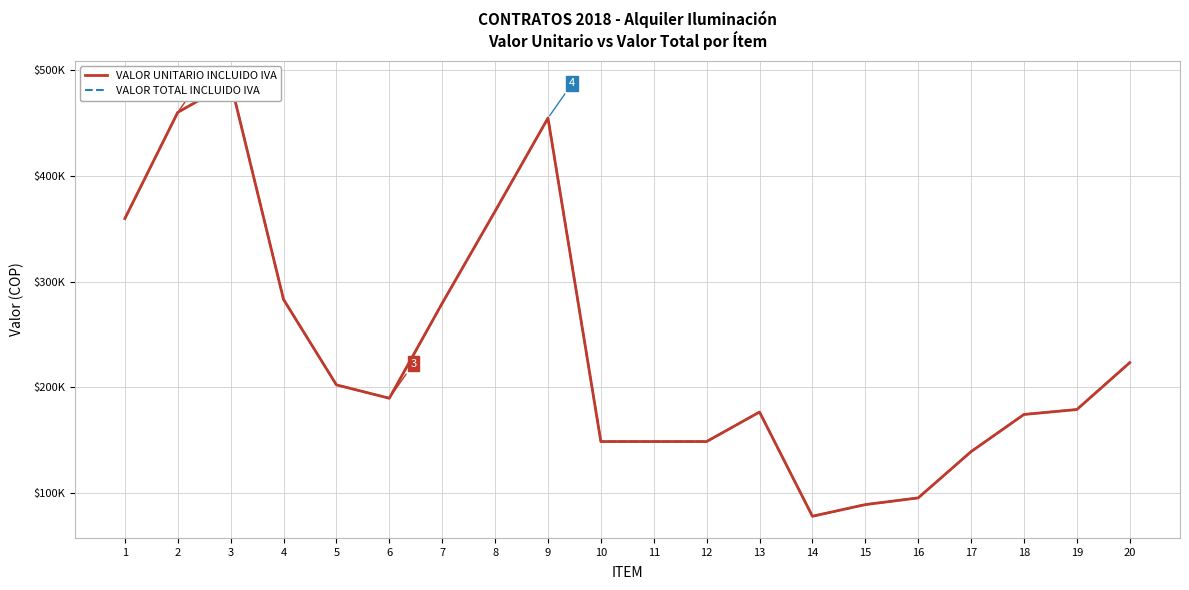

Which series has the widest spread of values?

VALOR UNITARIO INCLUIDO IVA